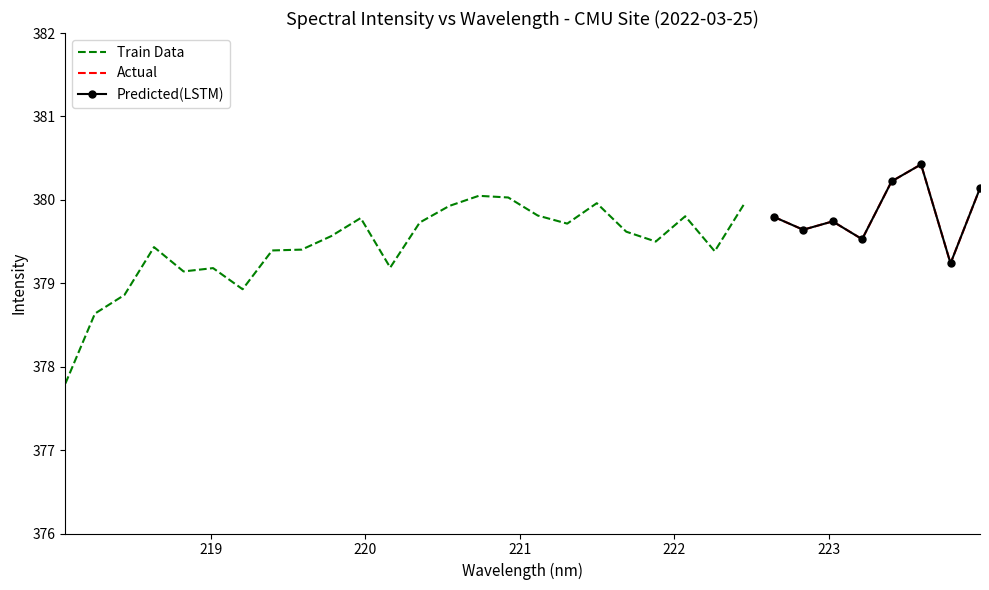

List the labels in order of value, smallest first.

218.0596, 218.2508, 218.442, 219.2067, 218.8244, 219.0156, 220.1623, 223.7895, 222.263, 219.3979, 219.589, 218.6332, 221.8812, 223.2172, 219.7801, 221.6902, 222.8355, 221.3083, 220.3533, 223.0264, 219.9712, 222.6447, 222.0721, 221.1174, 220.5444, 222.4538, 221.4993, 220.9264, 220.7354, 223.9802, 223.408, 223.5987